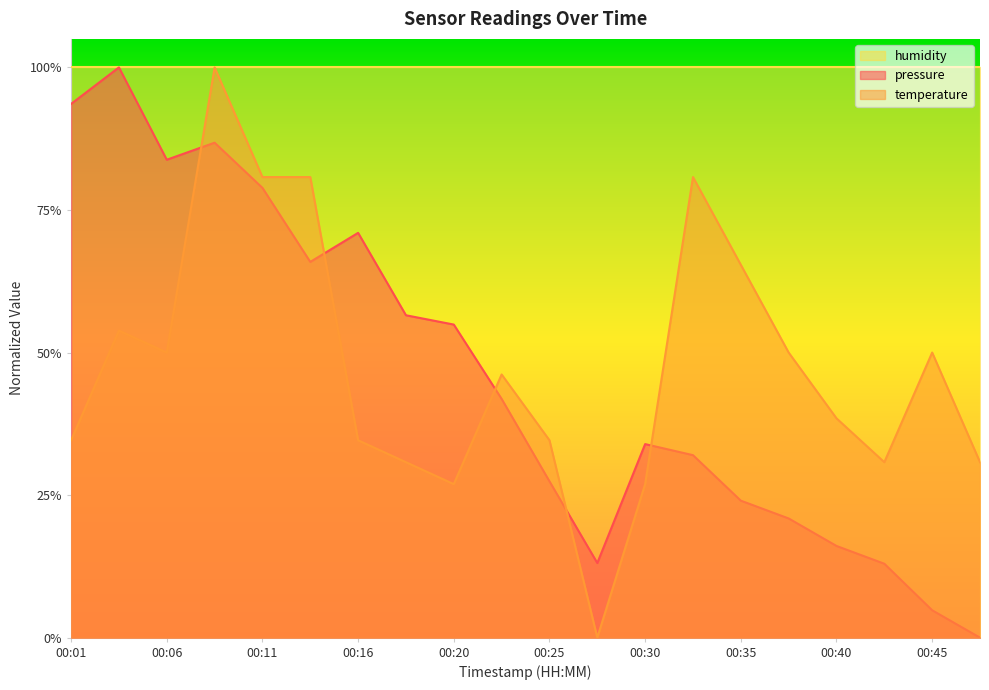

What is the approximate value of pressure at 00:30?

0.3